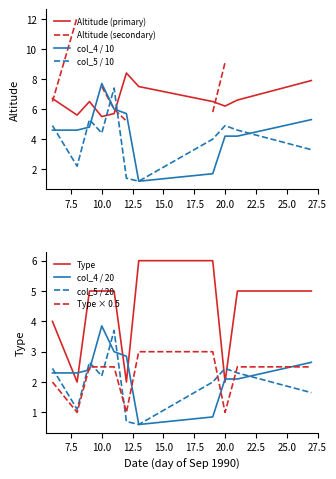

After their last crossing, which series has the higher values: Altitude or col_5_vals?

Altitude